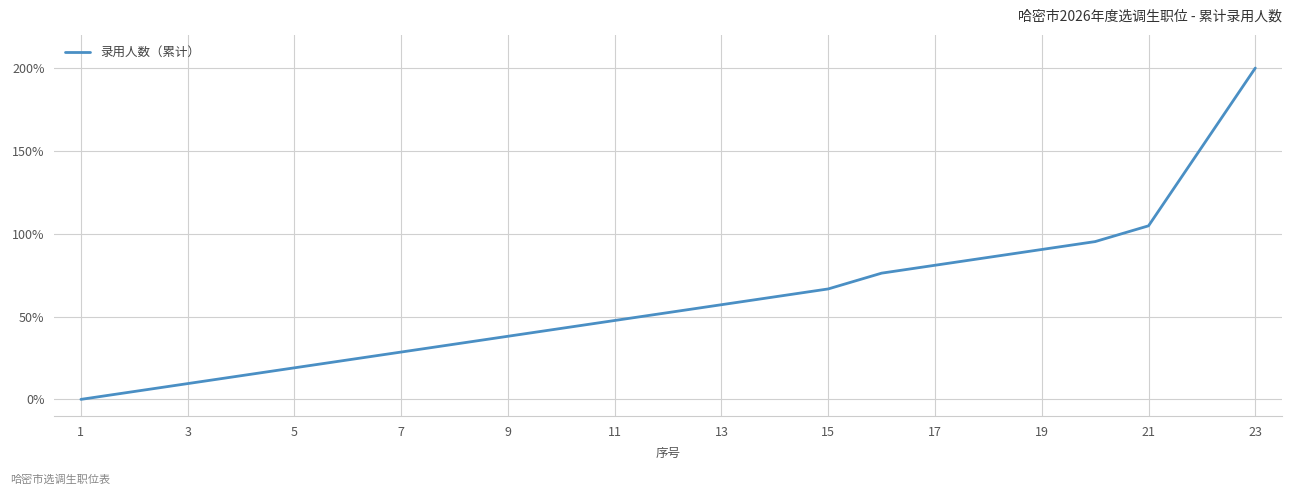

Does the chart have visible grid lines?

Yes